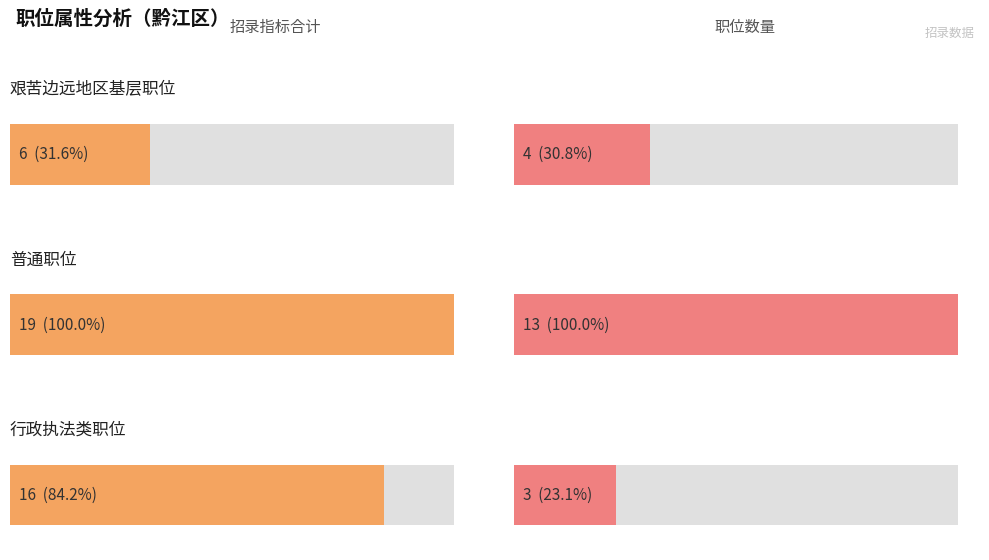

True or false: 序号 has a value of 160 at 普通职位.

False